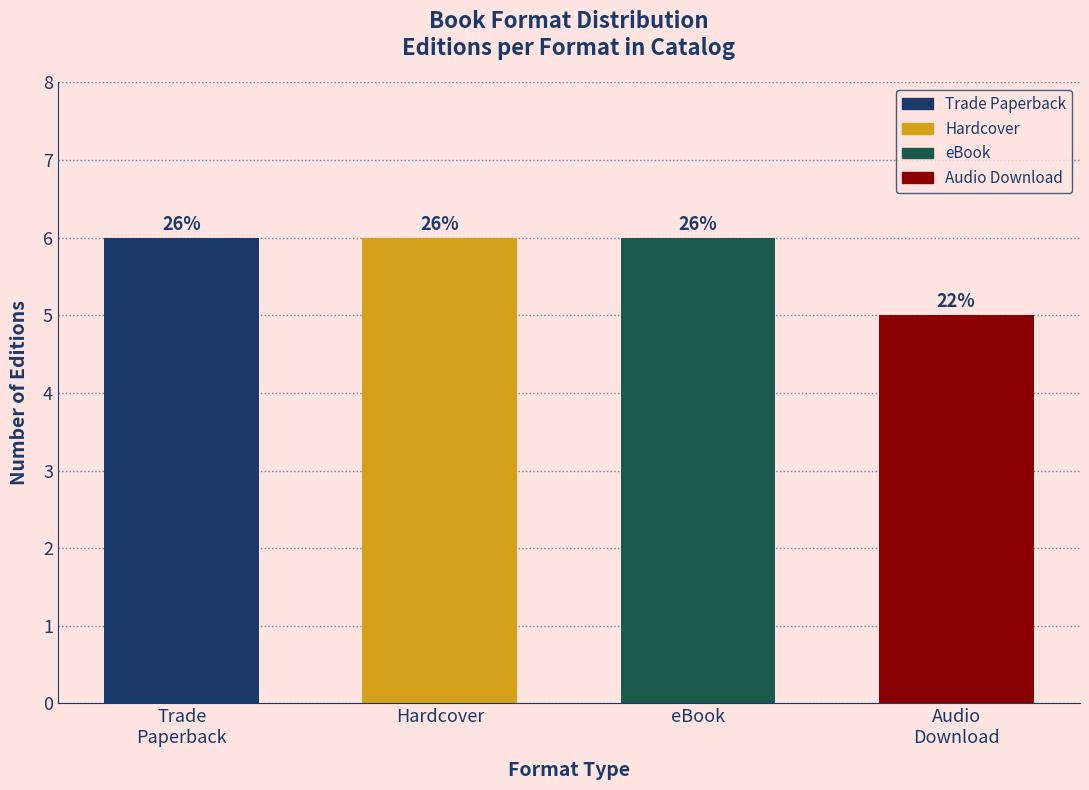

Are the bars horizontal?

No